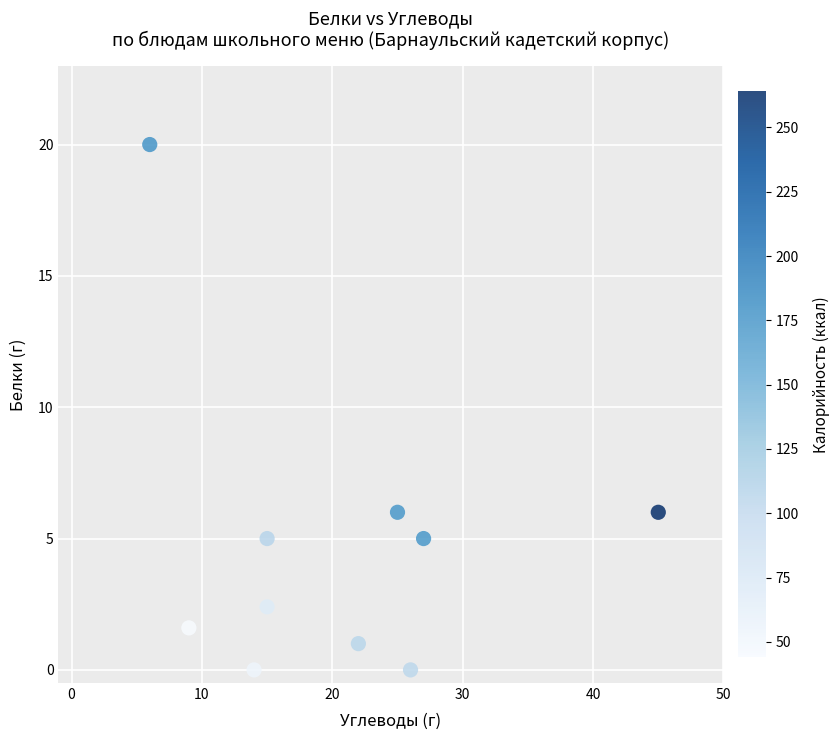

What is the average Y value?

4.7